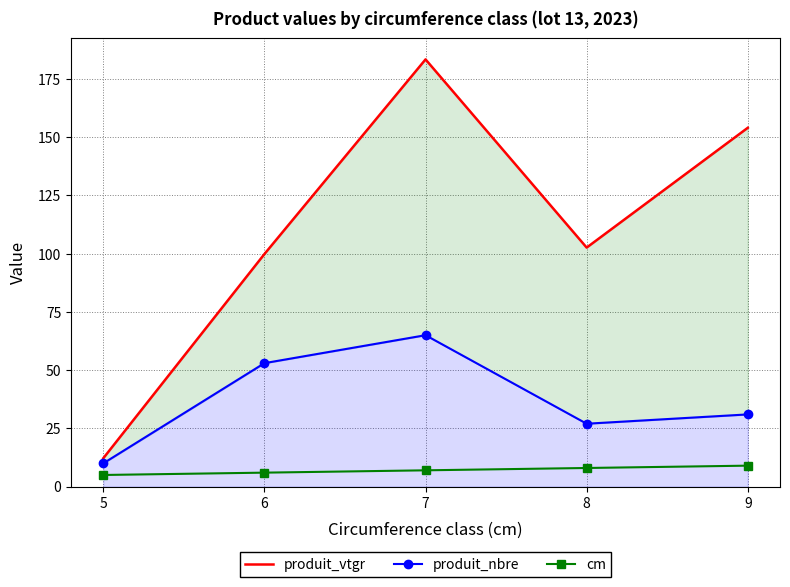

Which series has the largest total across all categories?

produit_vtgr